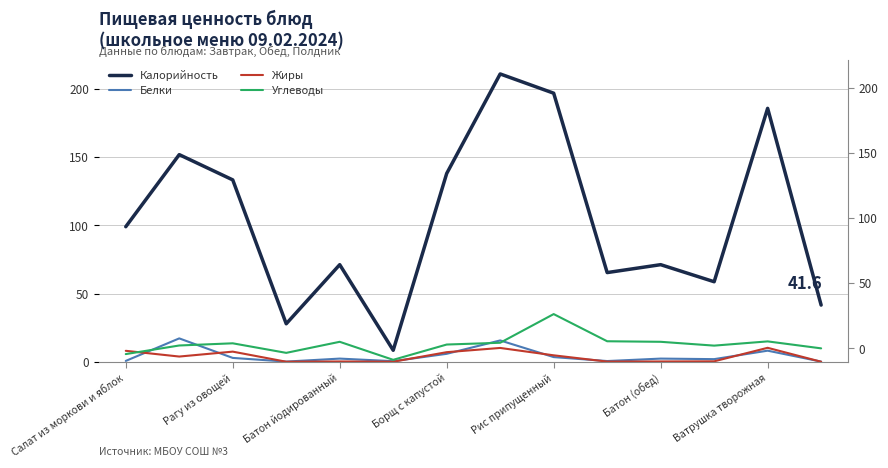

Which series has the largest total across all categories?

Калорийность